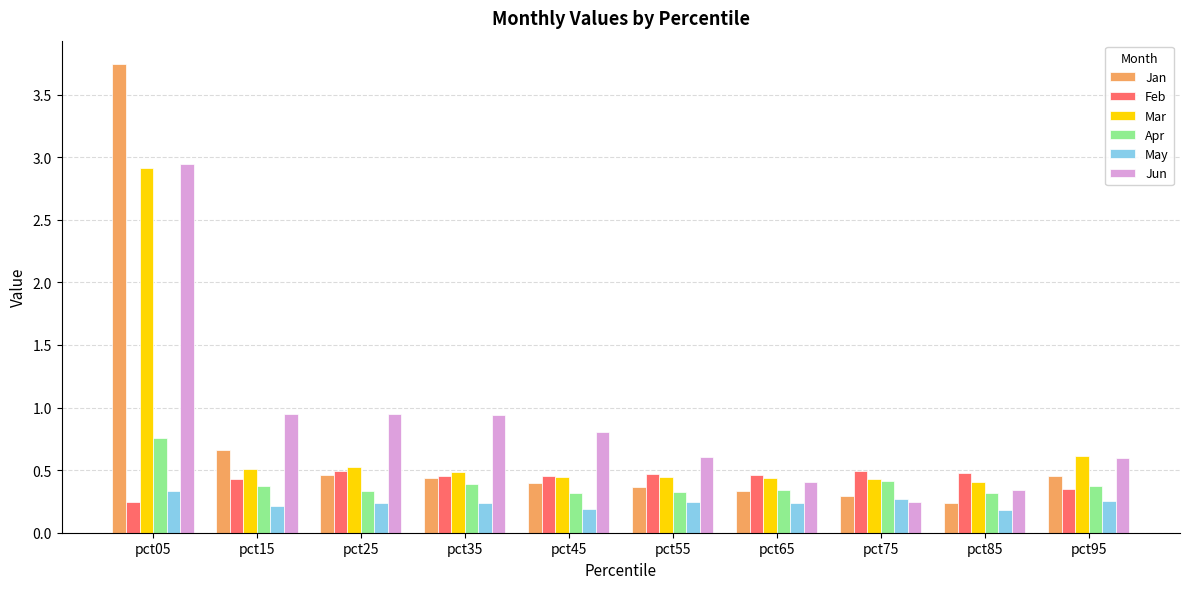

What is the sum of all Apr values?

3.9